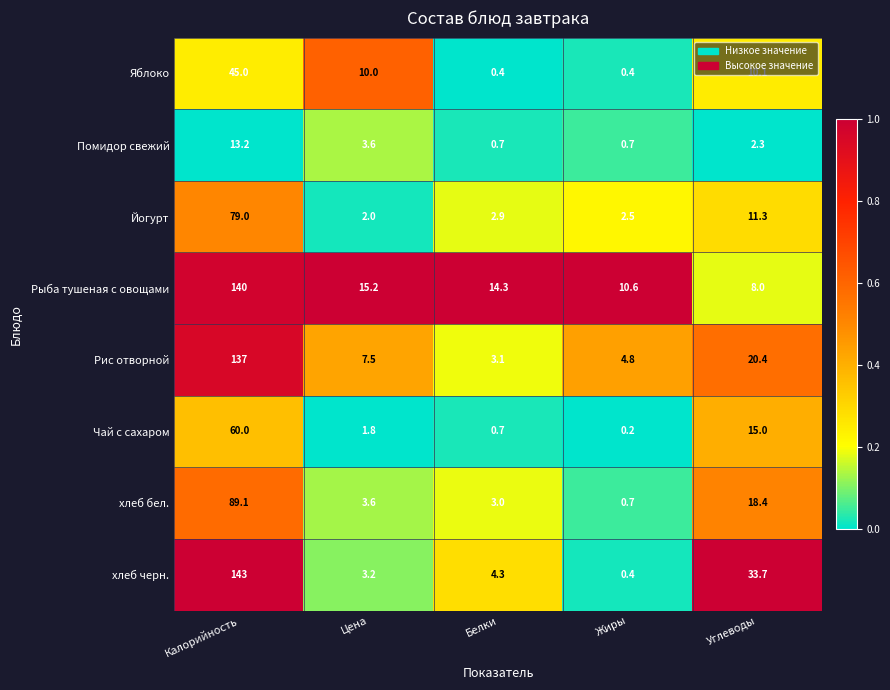

What is the spread (max minus min) of values at Жиры?

10.4